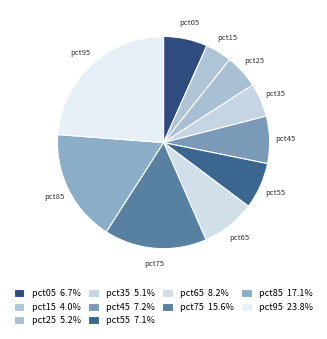

To the nearest percent, what is the difference between the pct65 and pct05 slice percentages?

2%